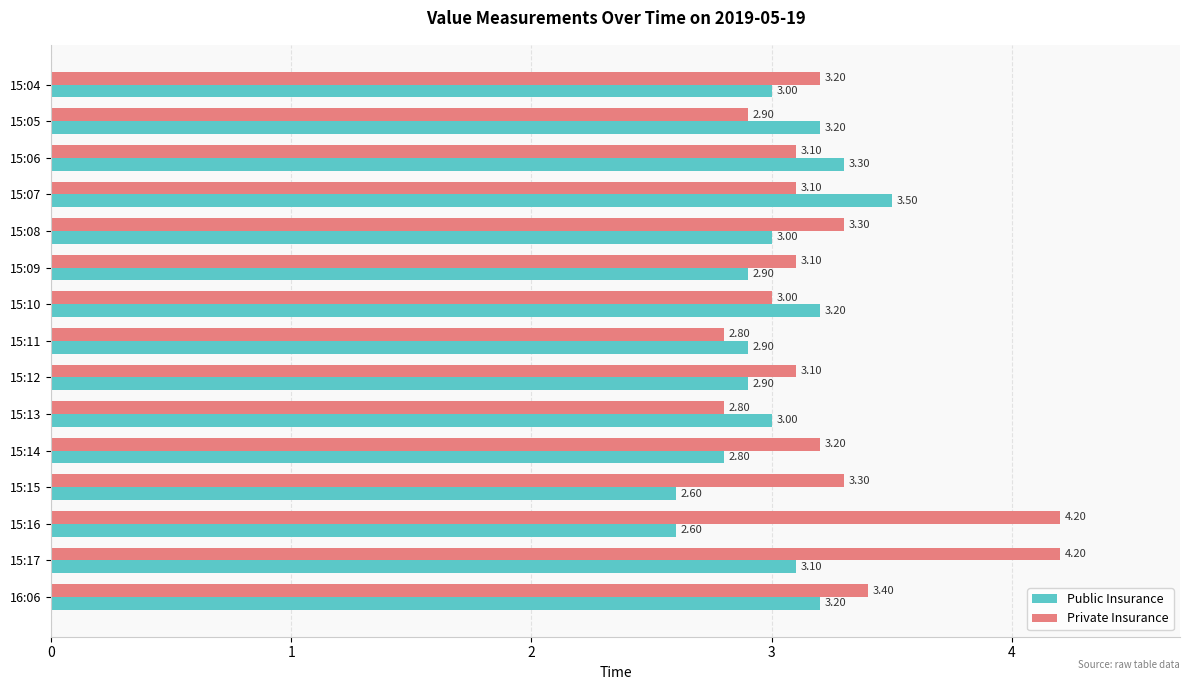

What is the average value of the Private Insurance series?

3.2